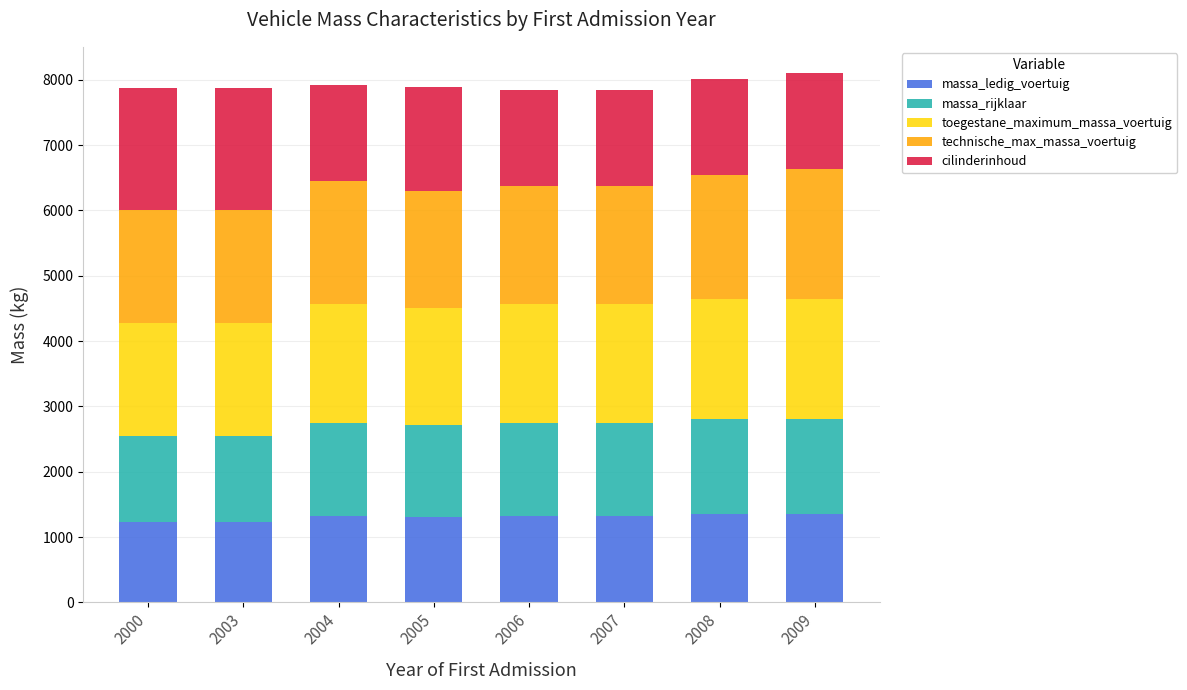

The massa_ledig_voertuig series shows 889 at 2006. True or false?

False